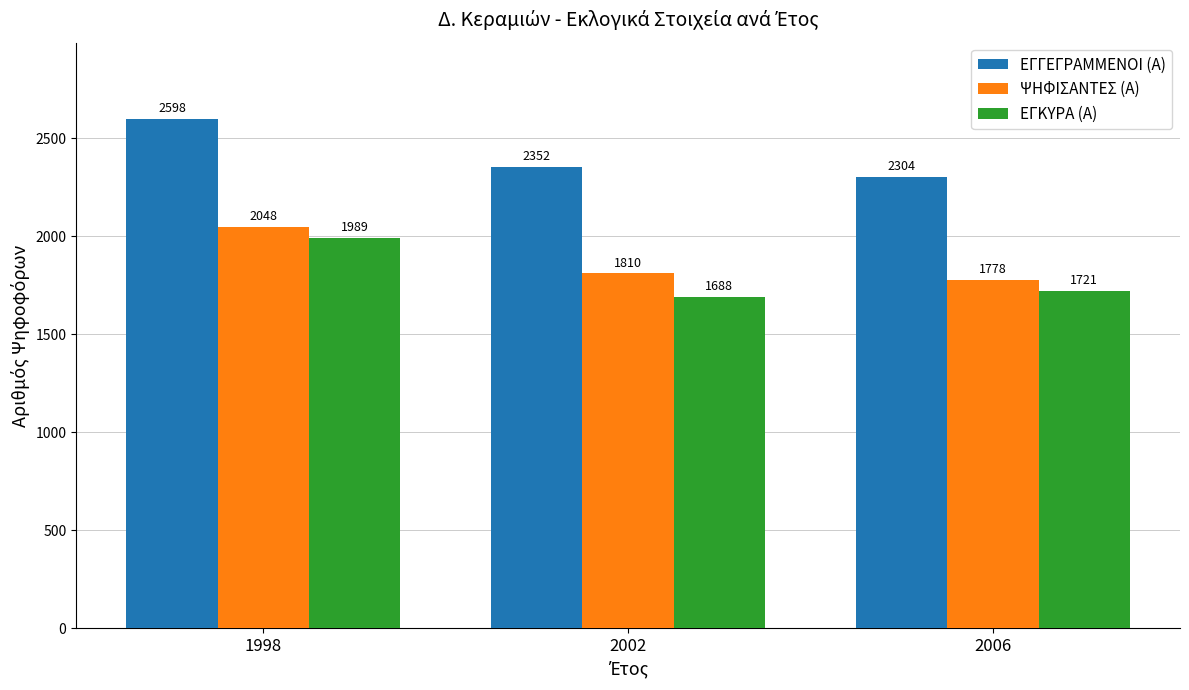

What is the average value of the ΨΗΦΙΣΑΝΤΕΣ (Α) series?

1879